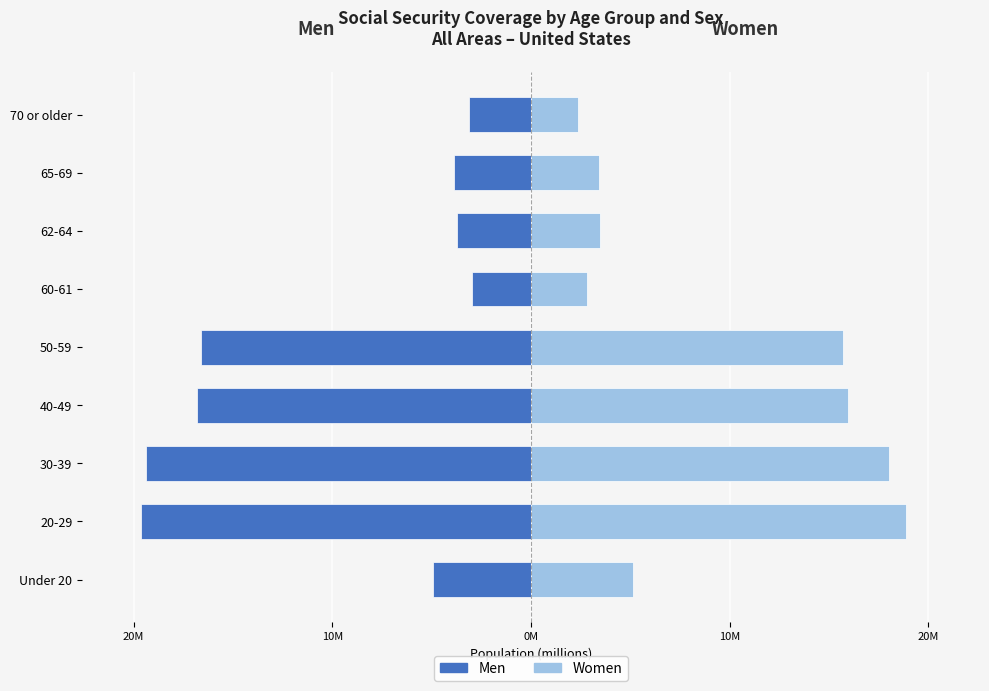

How many bars are there in total?

18